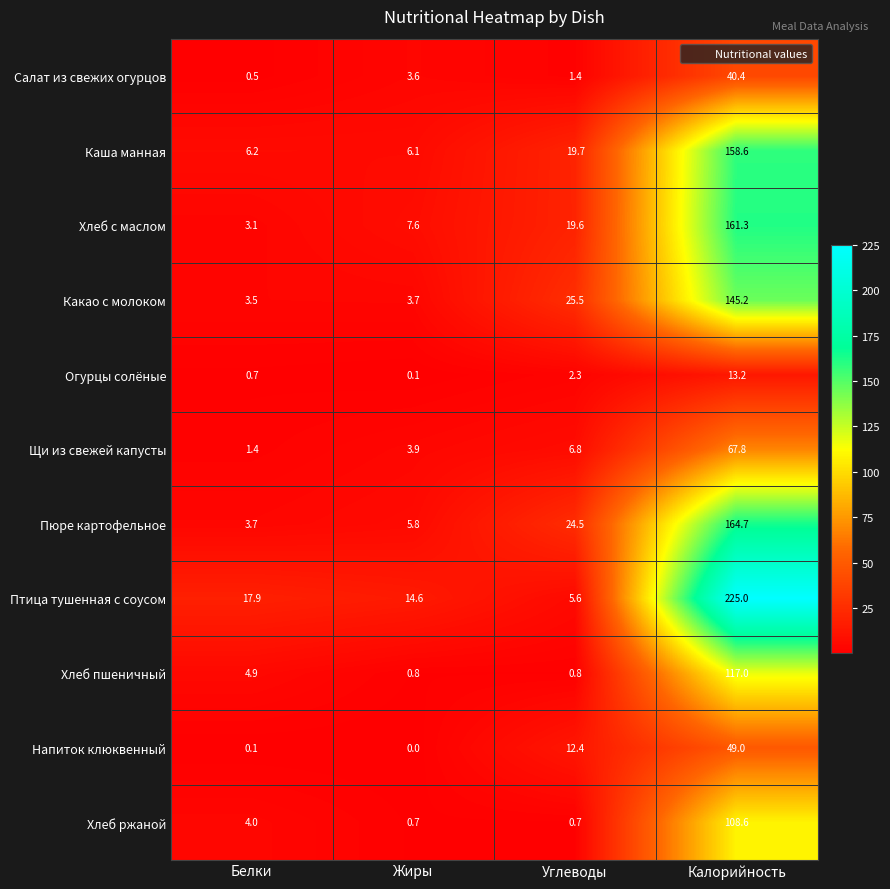

What is the difference between the maximum and minimum values in the Какао с молоком series?

141.7